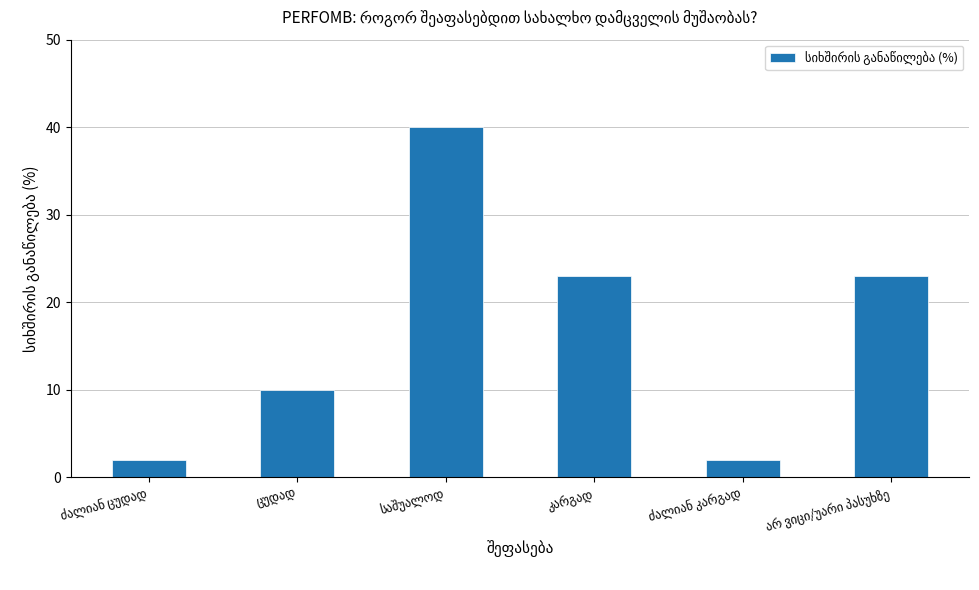

What is the value of the 2nd bar from the left?

10